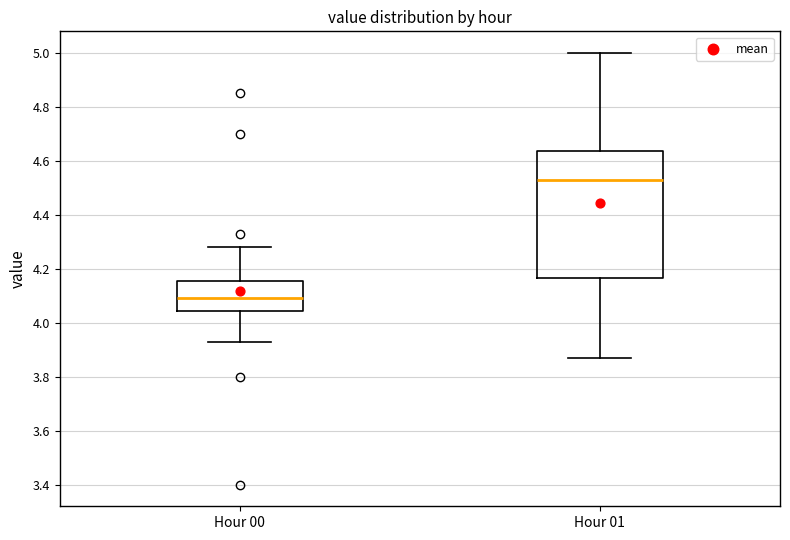

Reading left to right, read every box against the y-axis: the position of its median line, the range the box covers, and the ends of its whiskers. The values are not printed on the chart, so give them approximately, as read against the axis.

Hour 00: median 4.10, box 4.04 to 4.16, whiskers 3.94 to 4.28
Hour 01: median 4.54, box 4.16 to 4.64, whiskers 3.88 to 5.00